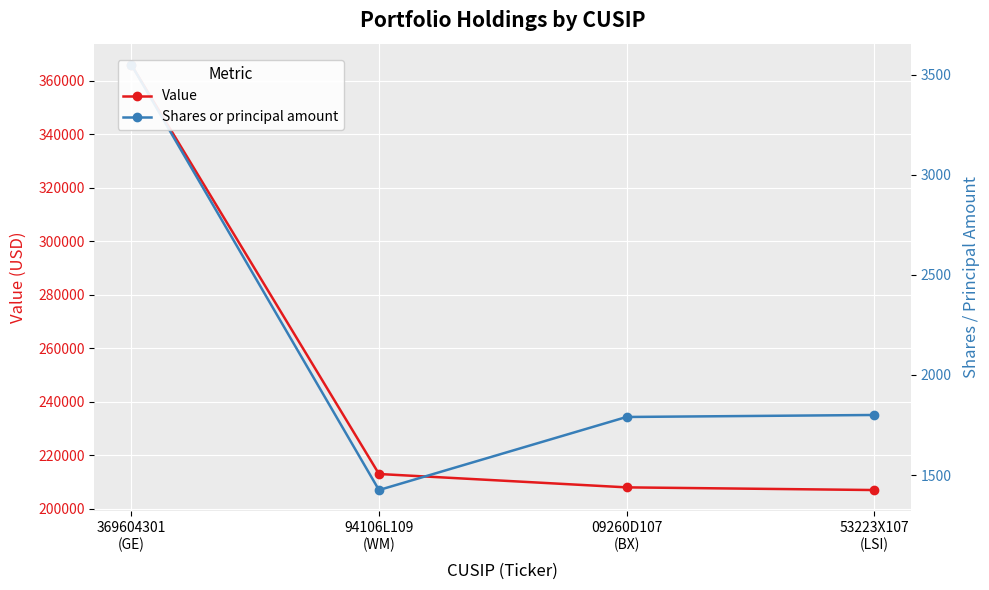

What is the approximate value of Value at 94106L109
(WM), to the nearest 10?

213000